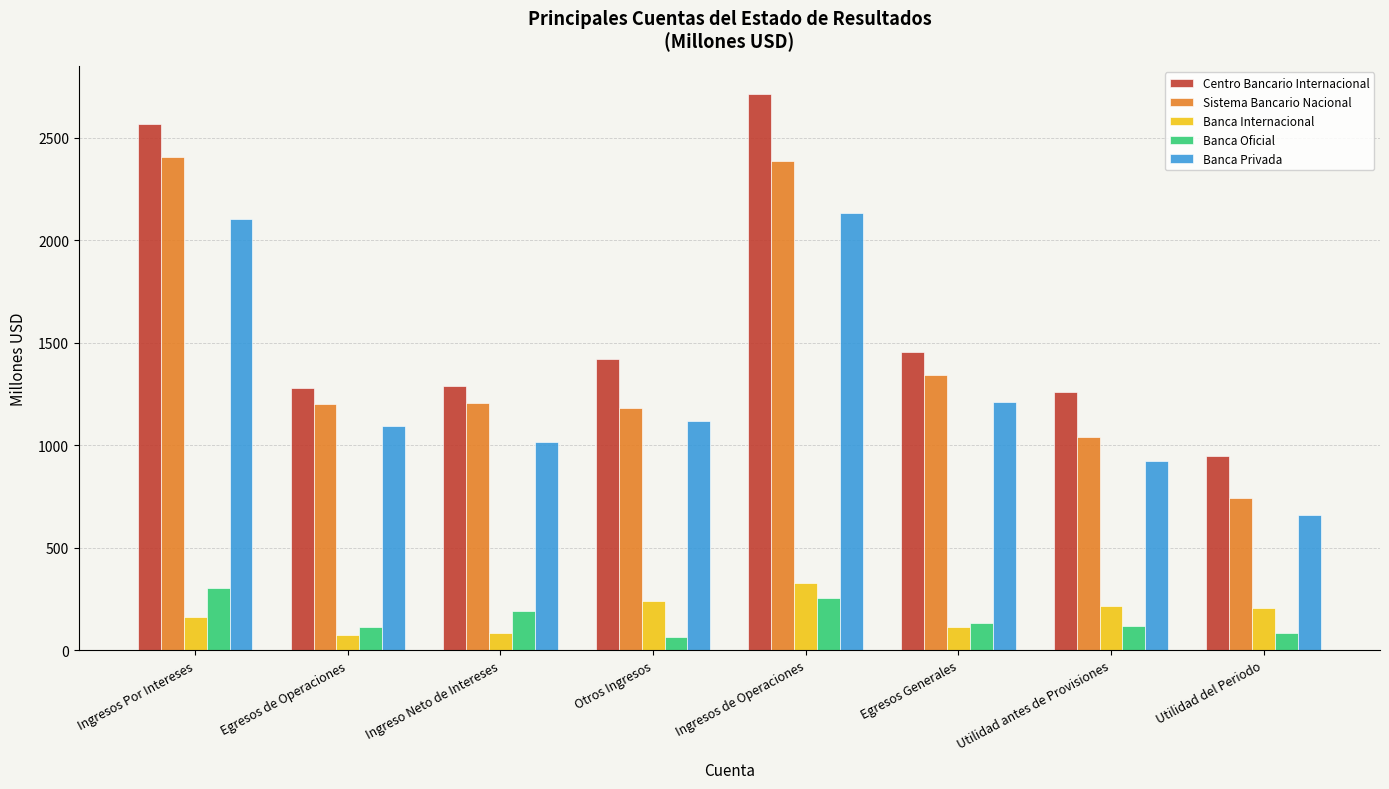

What is the total value across all series at Otros Ingresos?

4022.9